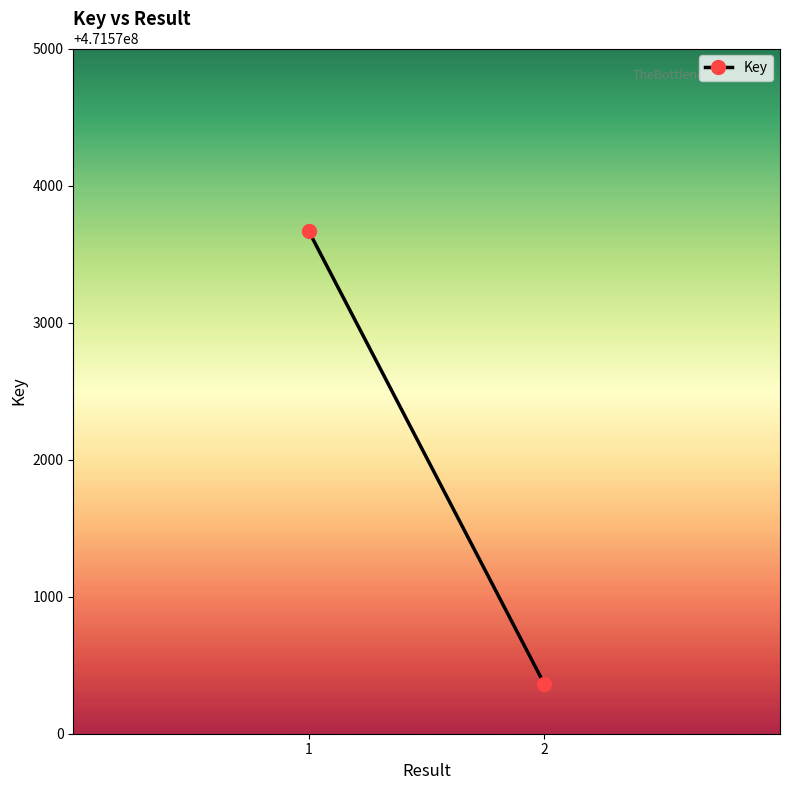

Is this an area chart (filled region under the line)?

No